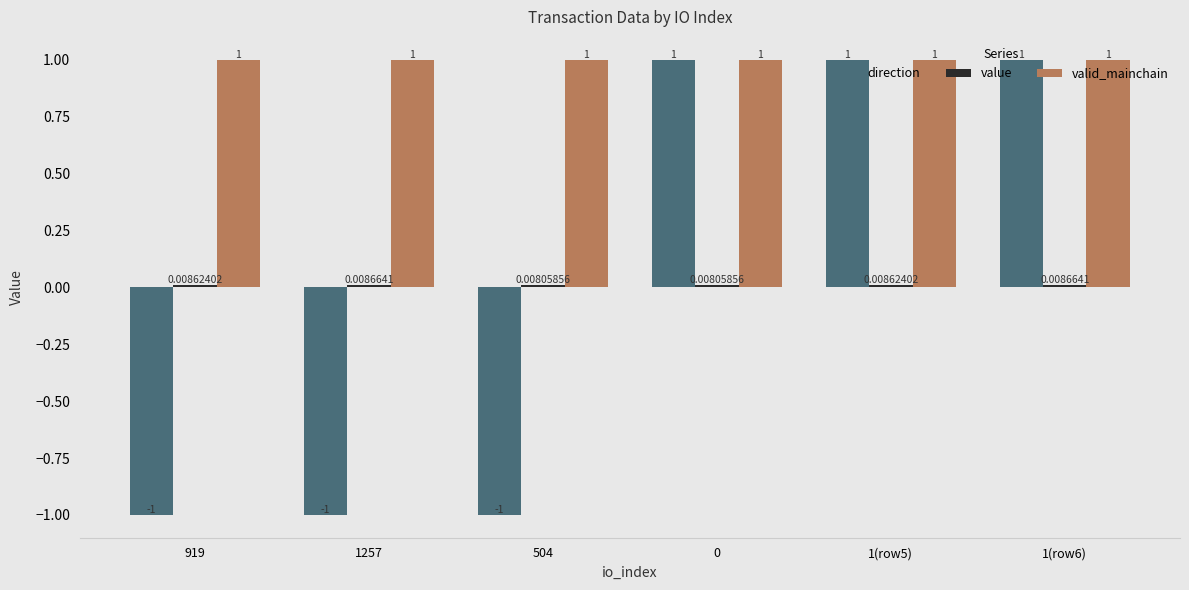

Which series has the largest total across all categories?

valid_mainchain